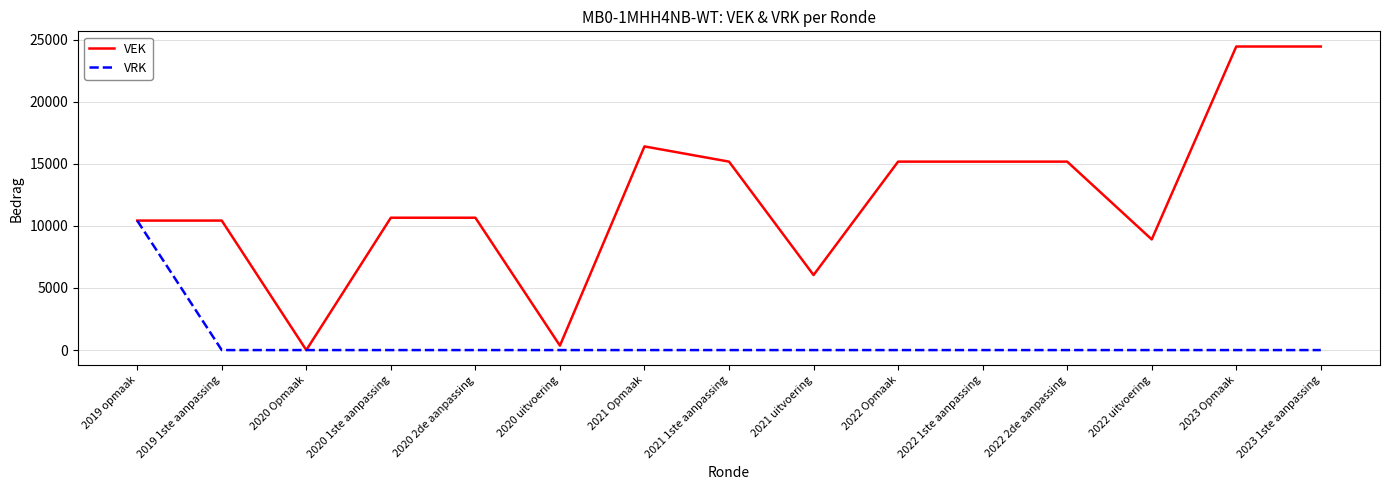

Which category has the lowest value in the VEK series?

2020 Opmaak